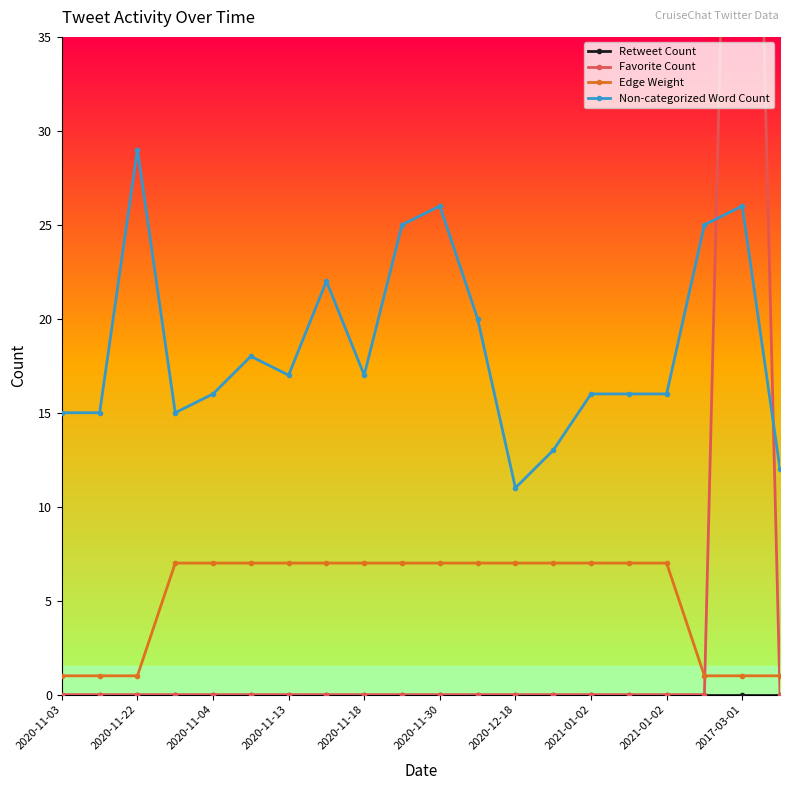

How many Edge Weight values are between 1 and 7?

20